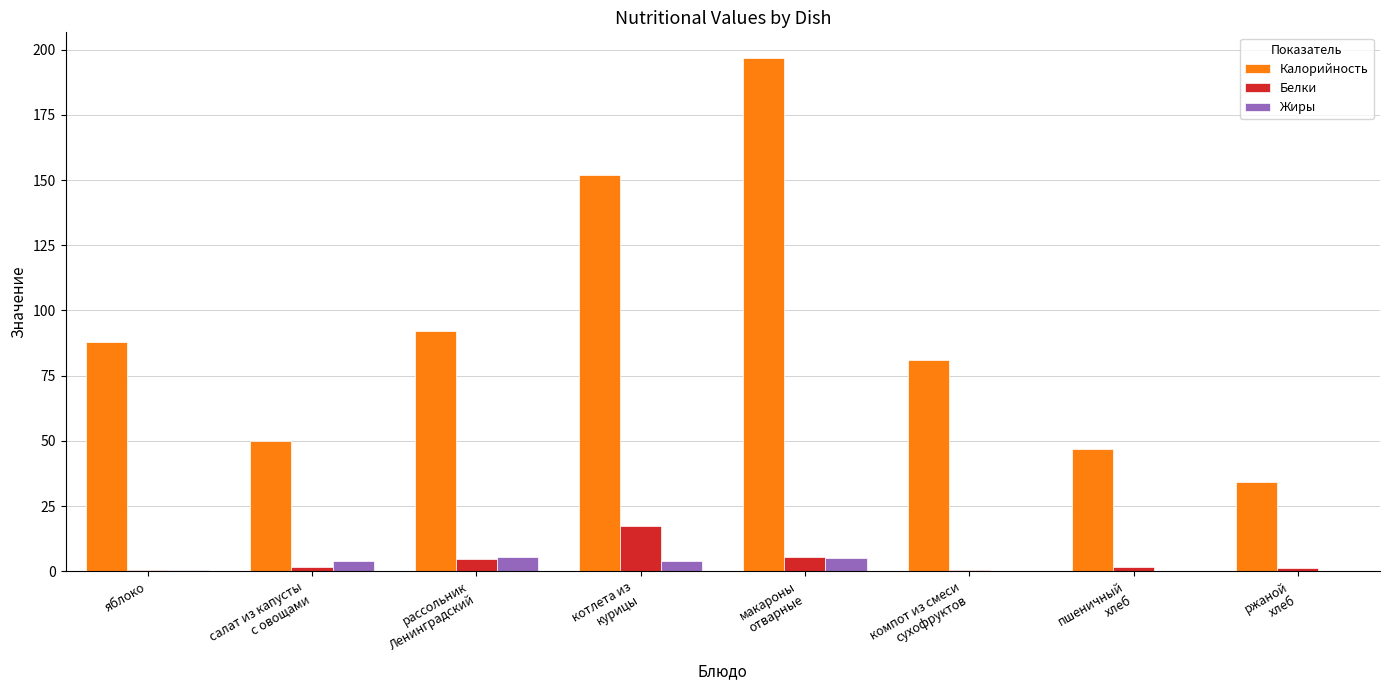

The value of Калорийность at компот из смеси
сухофруктов is 81.0. True or false?

True